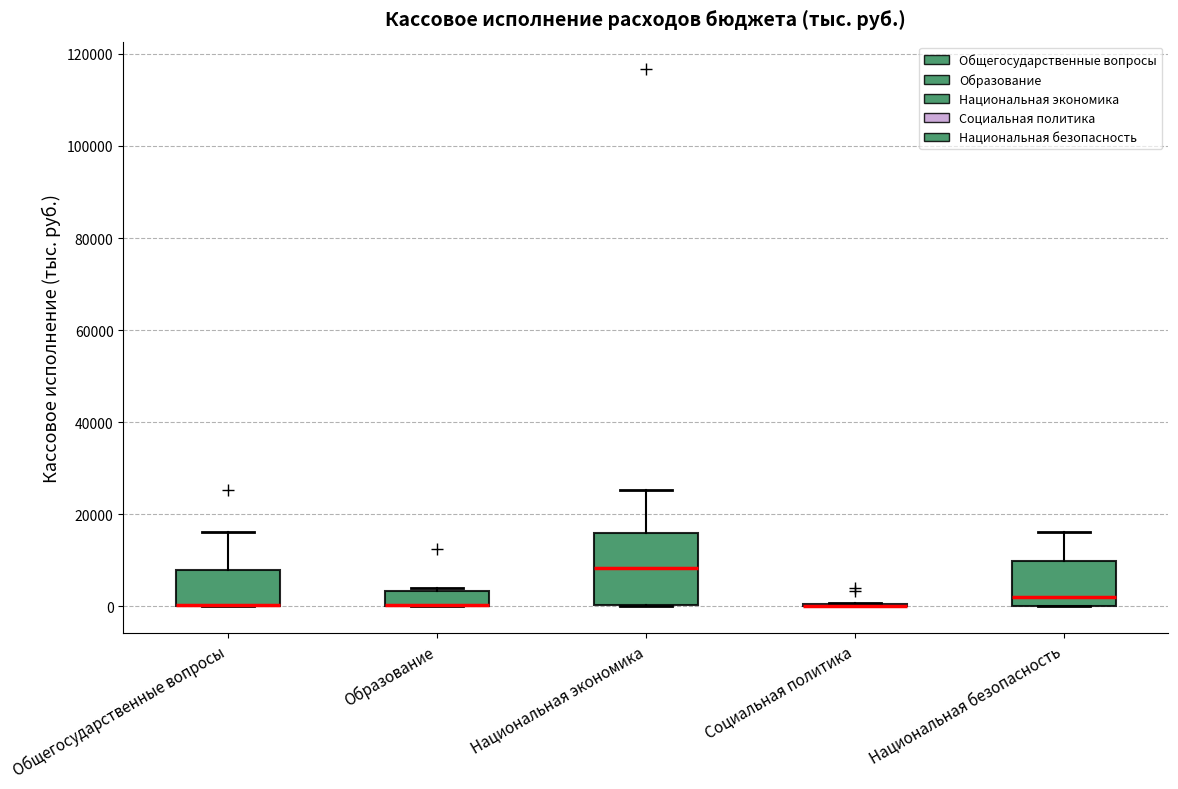

Reading left to right, read every box against the y-axis: the position of its median line, the range the box covers, and the ends of its whiskers. The values are not printed on the chart, so give them approximately, as read against the axis.

Общегосударственные вопросы: median 0 (drawn on the box's lower edge), box 0 to 8000, whiskers 0 to 16000
Образование: median 0 (drawn on the box's lower edge), box 0 to 4000, whiskers 0 to 4000 (just above the box's upper edge)
Национальная экономика: median 8000, box 0 to 16000, whiskers 0 to 26000
Социальная политика: box collapsed to a line at 0, whiskers 0 to 0
Национальная безопасность: median 2000, box 0 to 10000, whiskers 0 to 16000